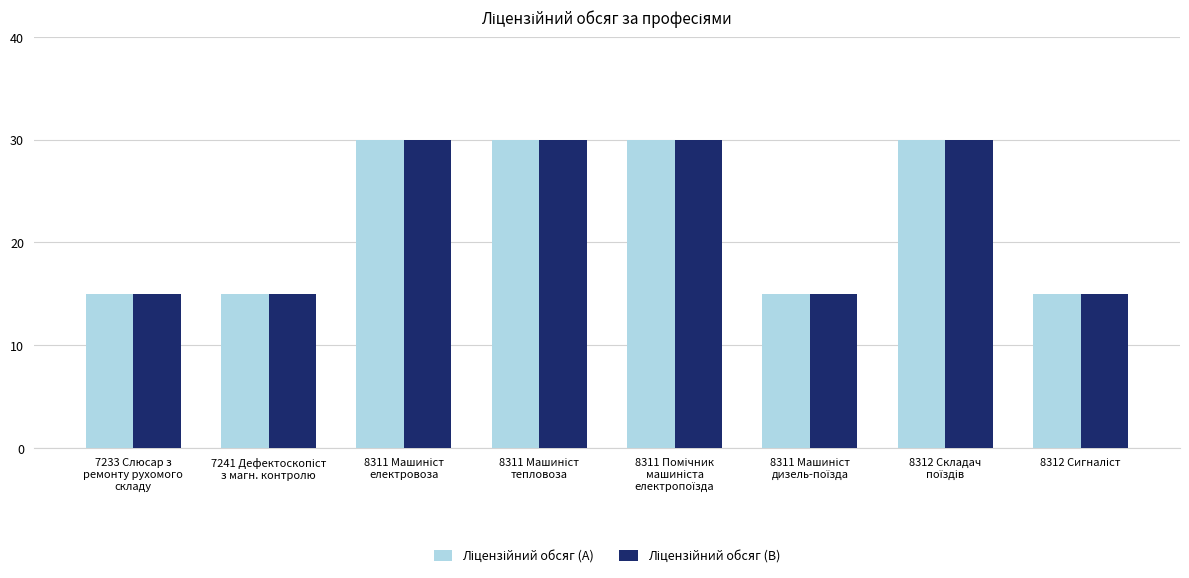

What is the smallest value displayed?

15